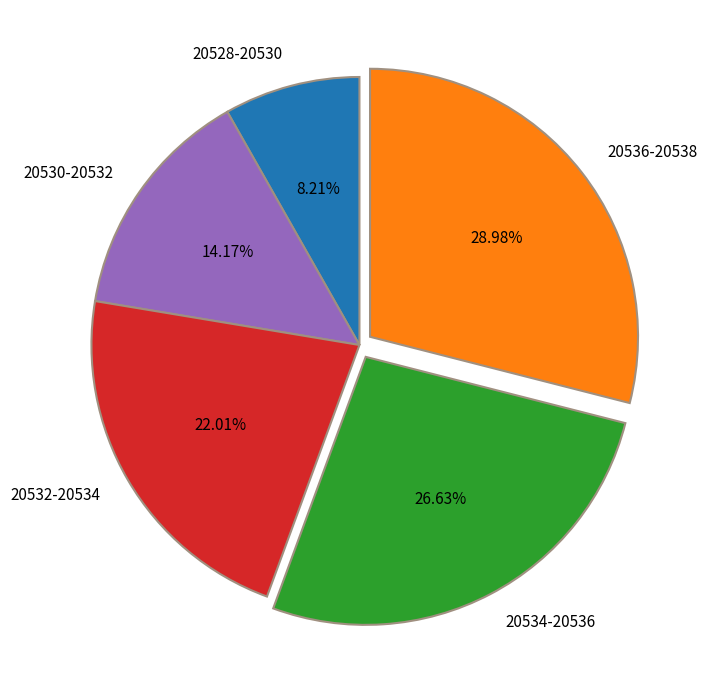

What is the ratio of the value at 20528-20530 to the value at 20534-20536?

0.3